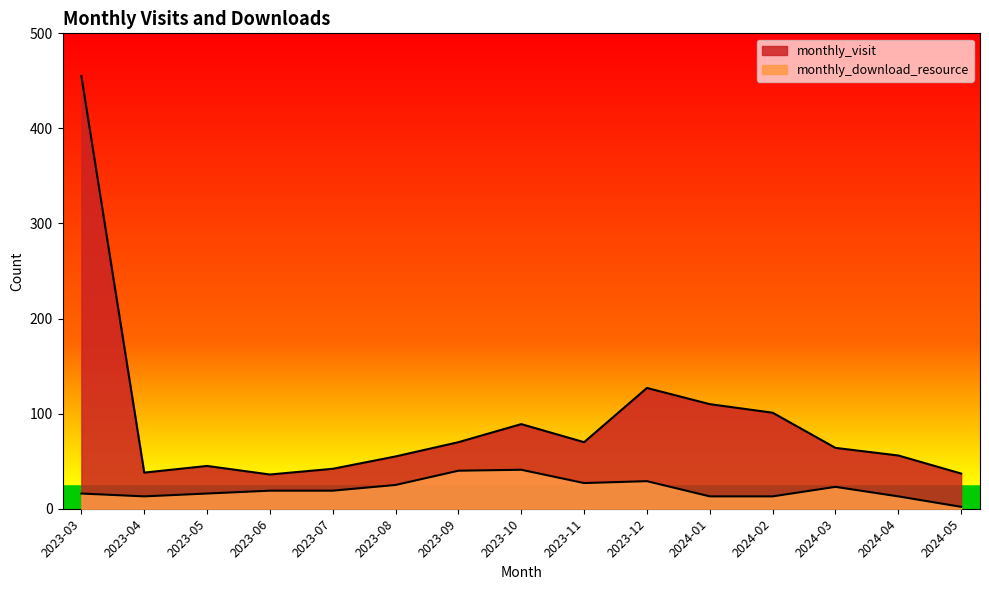

Which category has the lowest value in the monthly_visit series?

2023-06